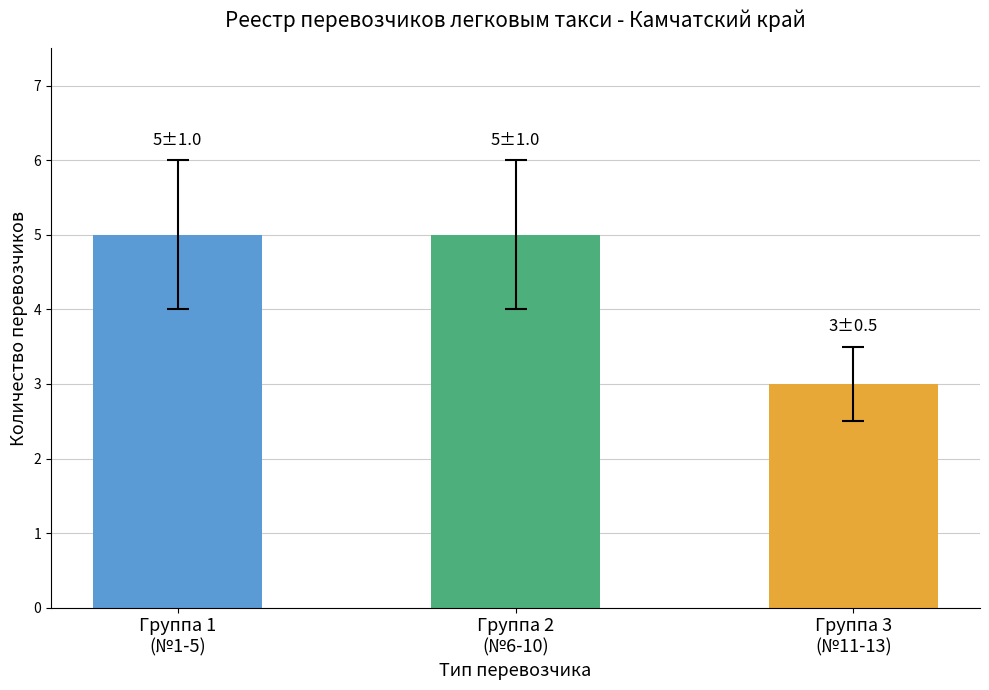

What is the average value?

4